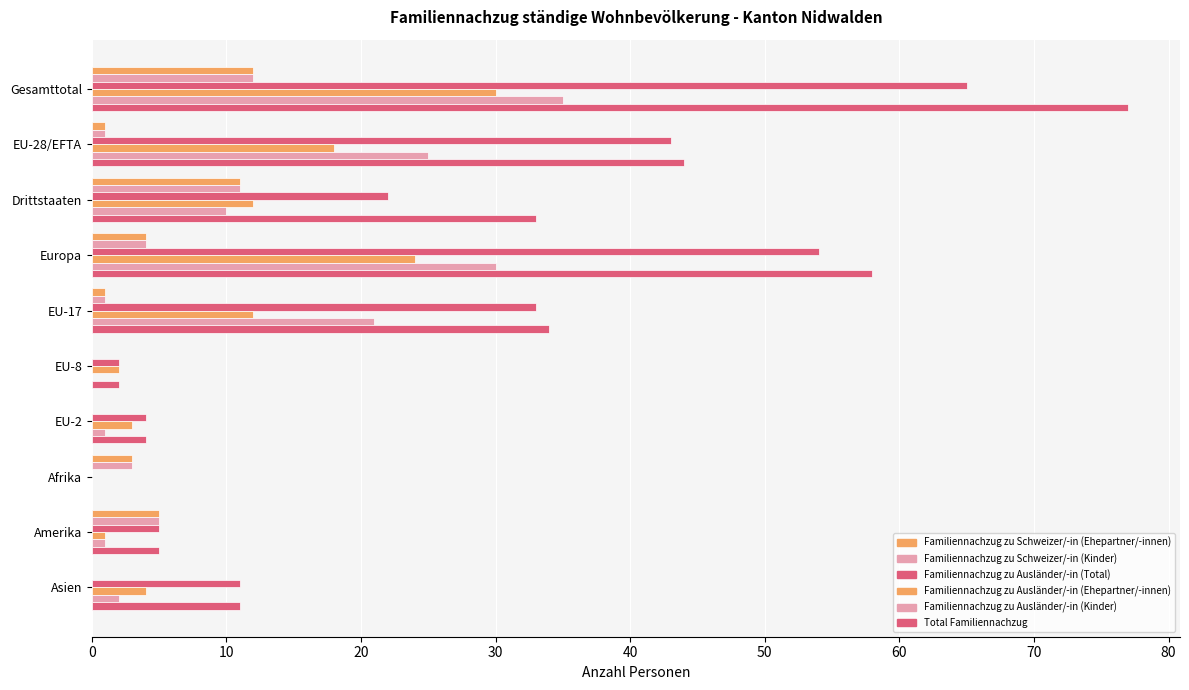

Count the number of categories in the chart.

10